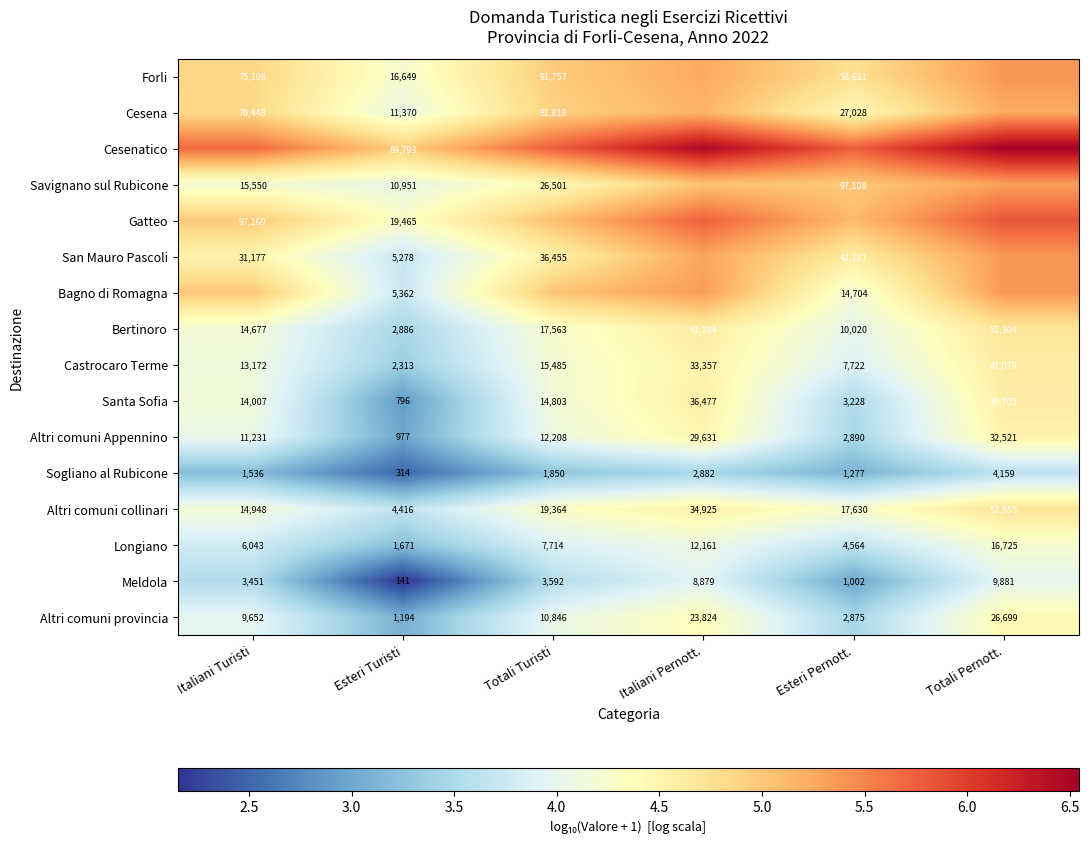

How many categories are shown in the chart?

6